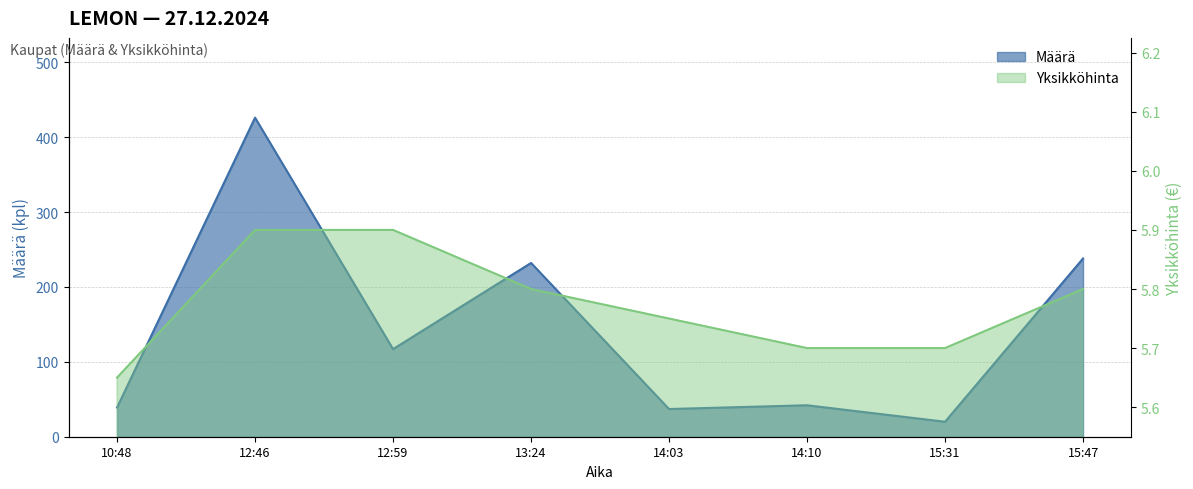

Reading left to right, extract all data points from this chart.

Määrä: 10:48=39.0	12:46=426.0	12:59=117.0	13:24=232.0	14:03=37.0	14:10=42.0	15:31=20.0	15:47=238.0
Yksikköhinta: 10:48=5.7	12:46=5.9	12:59=5.9	13:24=5.8	14:03=5.8	14:10=5.7	15:31=5.7	15:47=5.8